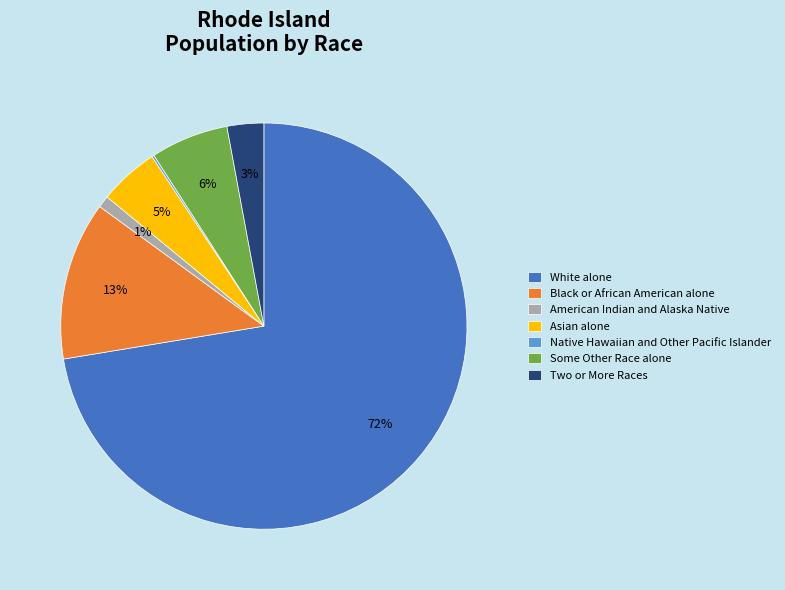

Which slice is the largest?

White alone